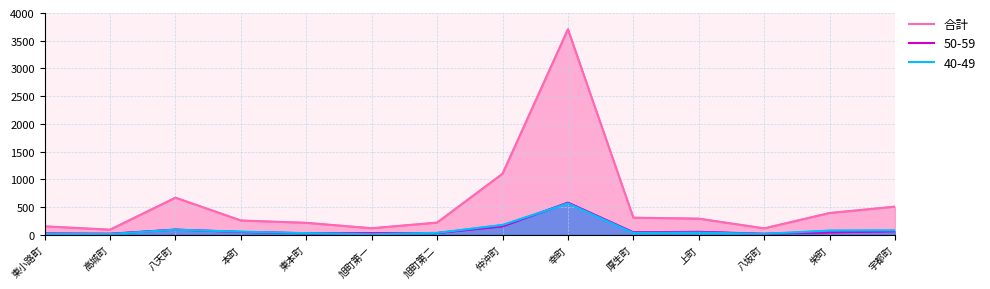

What is the average value?

580